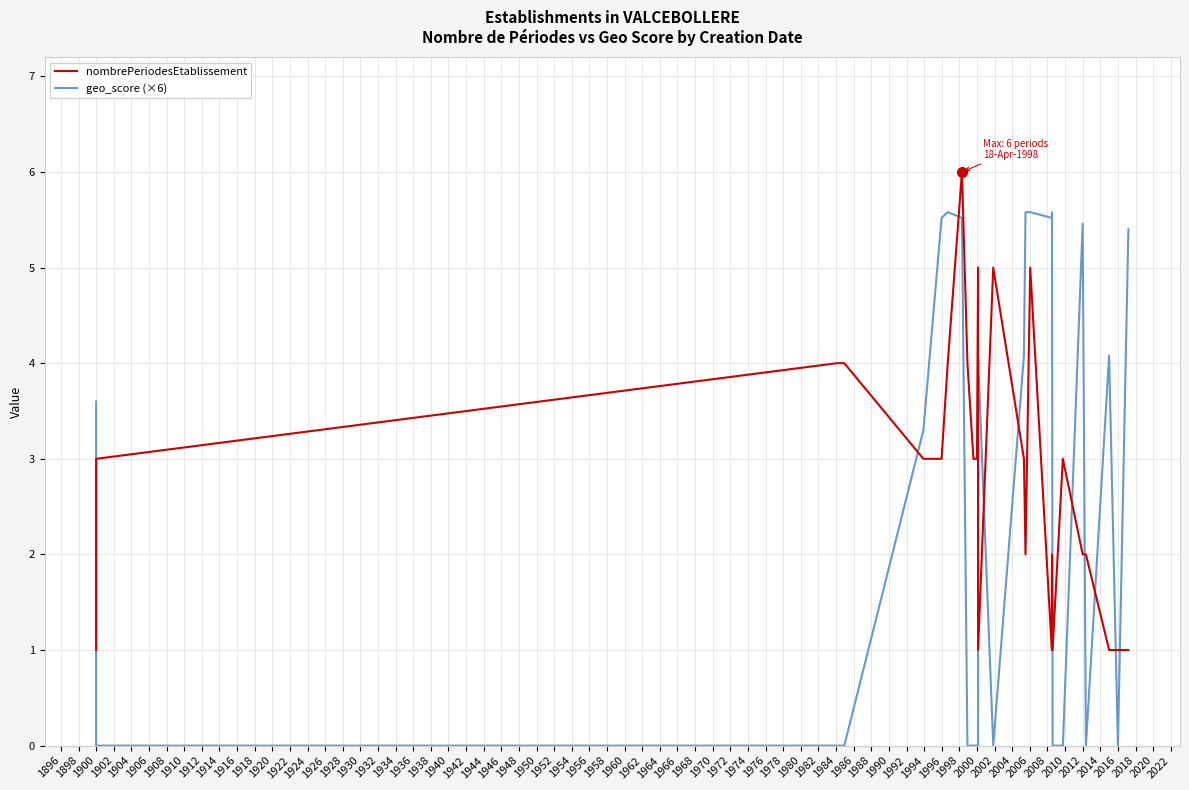

How many nombrePeriodesEtablissement values are between 1 and 4?

23